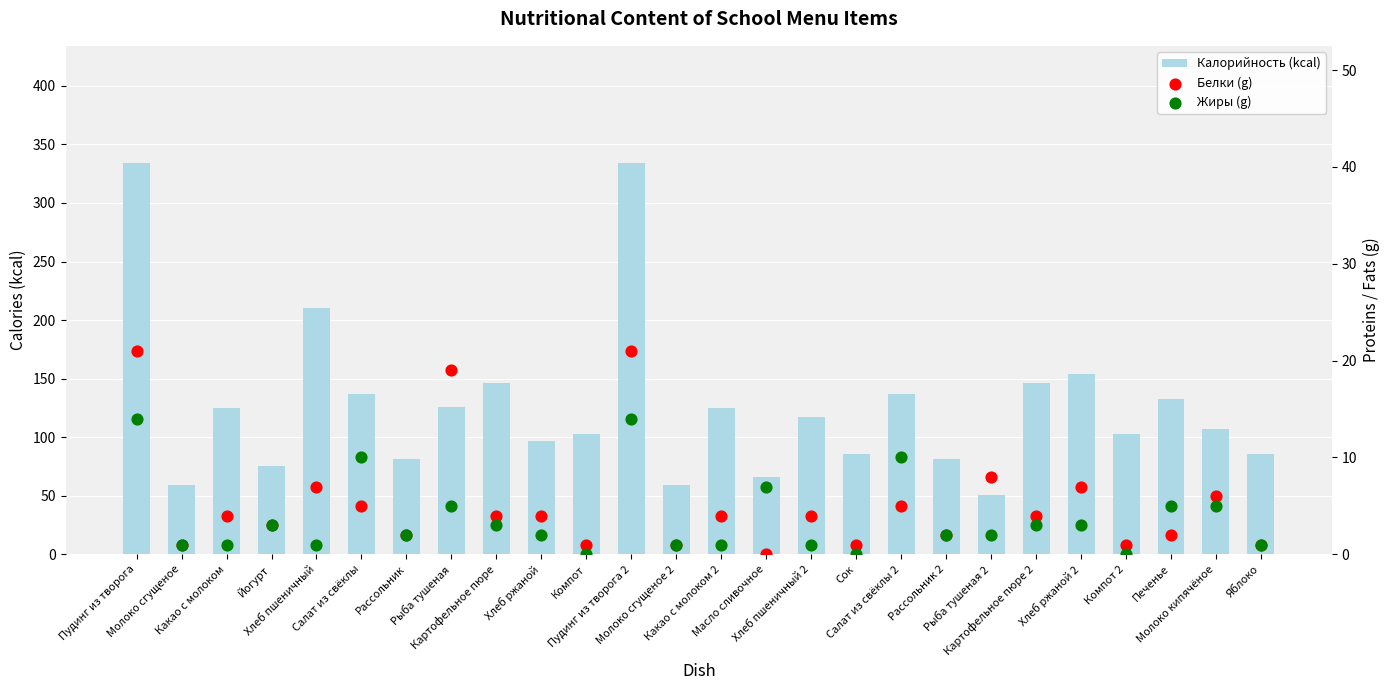

Which series has the widest spread of Y values?

Калорийность (kcal)